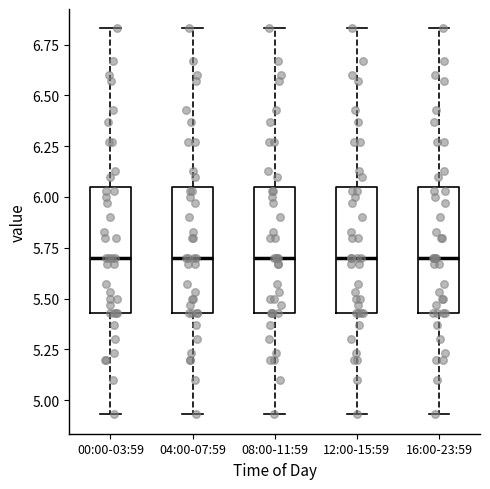

Reading left to right, read every box against the y-axis: the position of its median line, the range the box covers, and the ends of its whiskers. The values are not printed on the chart, so give them approximately, as read against the axis.

00:00-03:59: median 5.70, box 5.45 to 6.05, whiskers 4.95 to 6.85
04:00-07:59: median 5.70, box 5.45 to 6.05, whiskers 4.95 to 6.85
08:00-11:59: median 5.70, box 5.45 to 6.05, whiskers 4.95 to 6.85
12:00-15:59: median 5.70, box 5.45 to 6.05, whiskers 4.95 to 6.85
16:00-23:59: median 5.70, box 5.45 to 6.05, whiskers 4.95 to 6.85